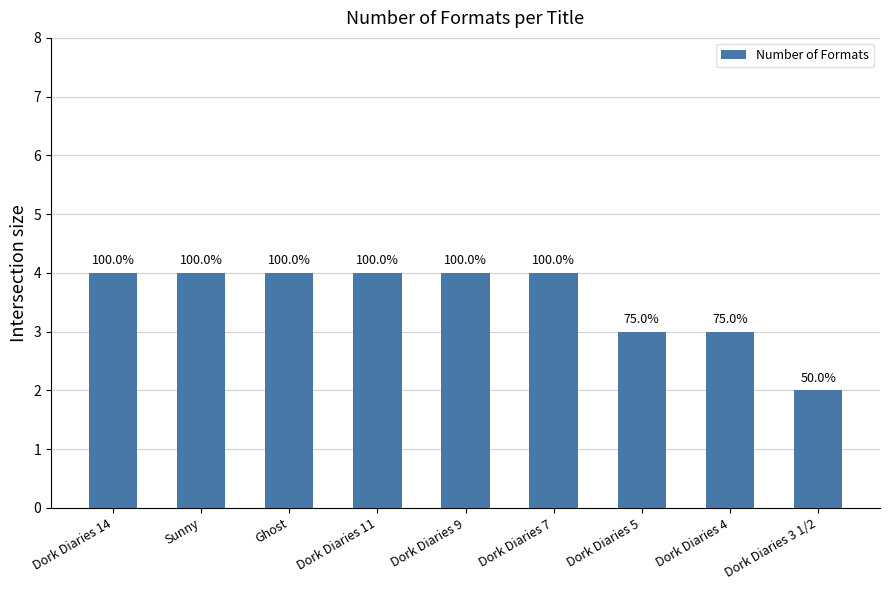

List the labels in order of value, largest first.

Dork Diaries 14, Sunny, Ghost, Dork Diaries 11, Dork Diaries 9, Dork Diaries 7, Dork Diaries 5, Dork Diaries 4, Dork Diaries 3 1/2